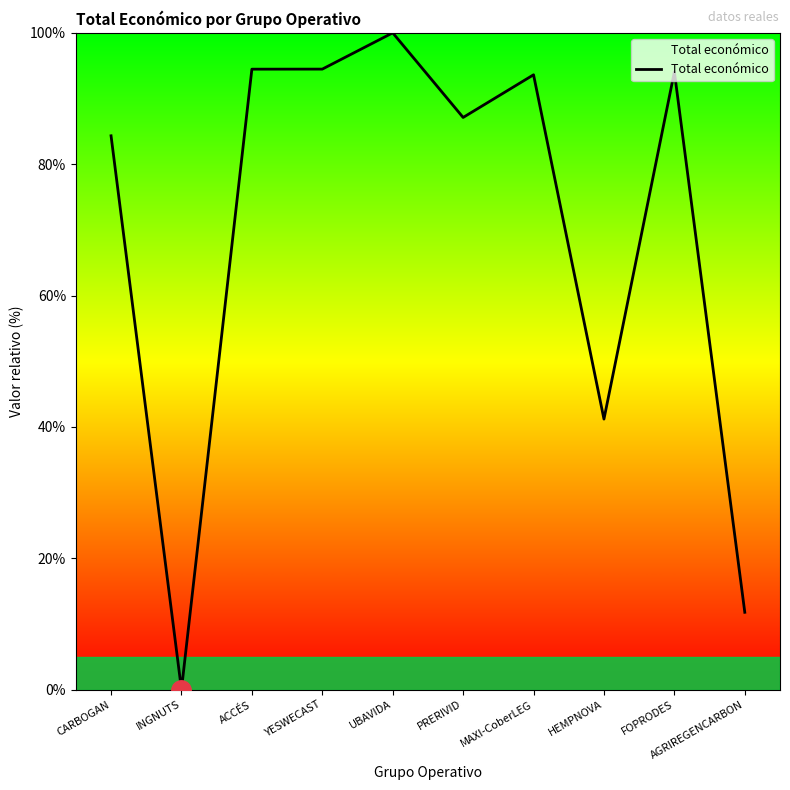

Which category has the highest value across all series?

UBAVIDA